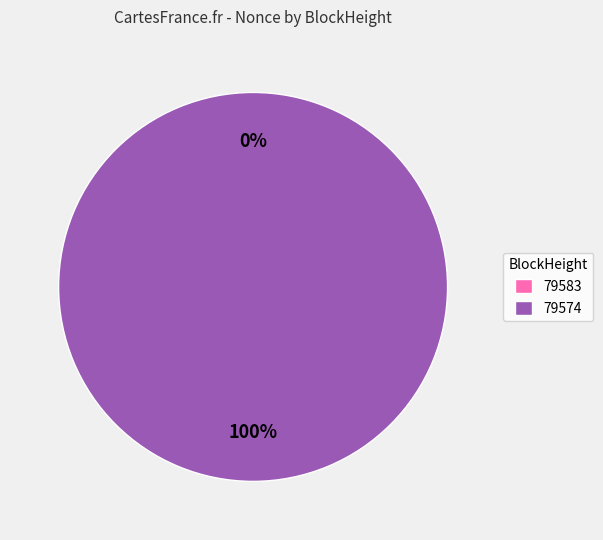

Rank the categories by value from highest to lowest.

79574, 79583